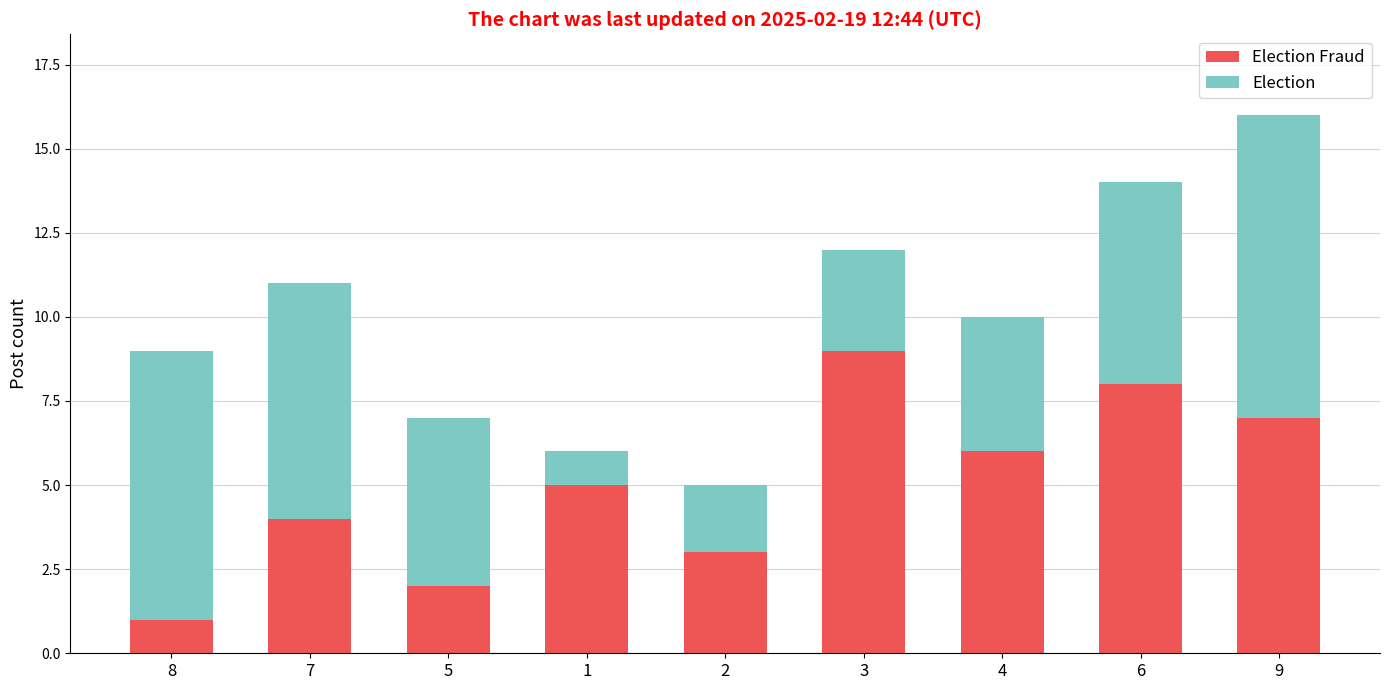

The Election series shows 2 at 4. True or false?

False